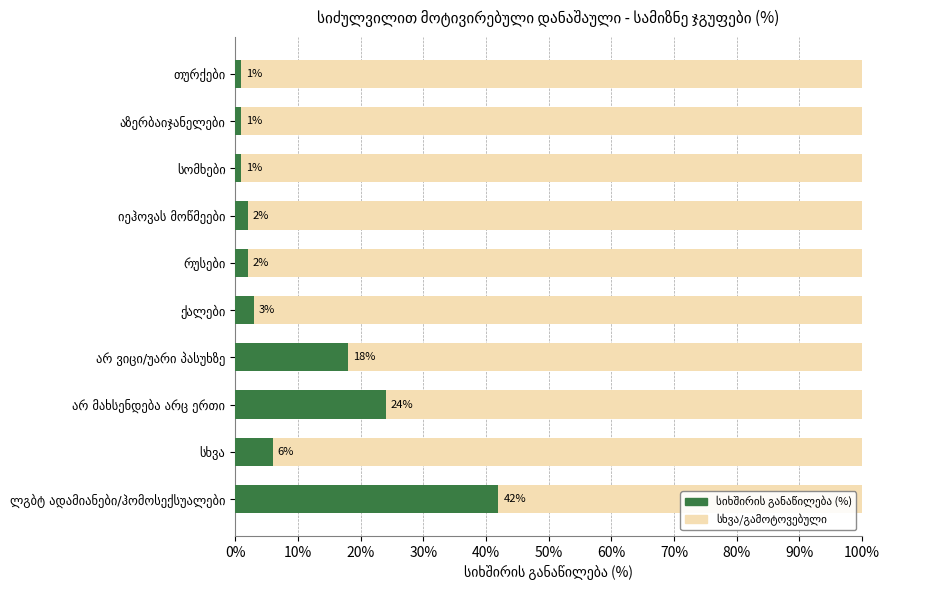

How many bars are there in total?

10